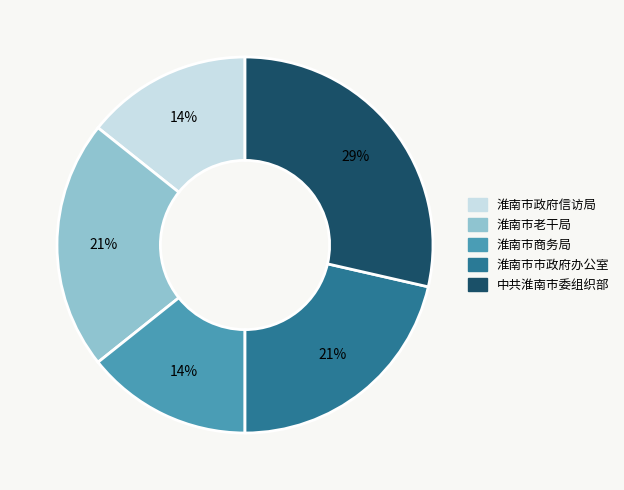

To the nearest percent, what portion does 淮南市市政府办公室 represent?

21%